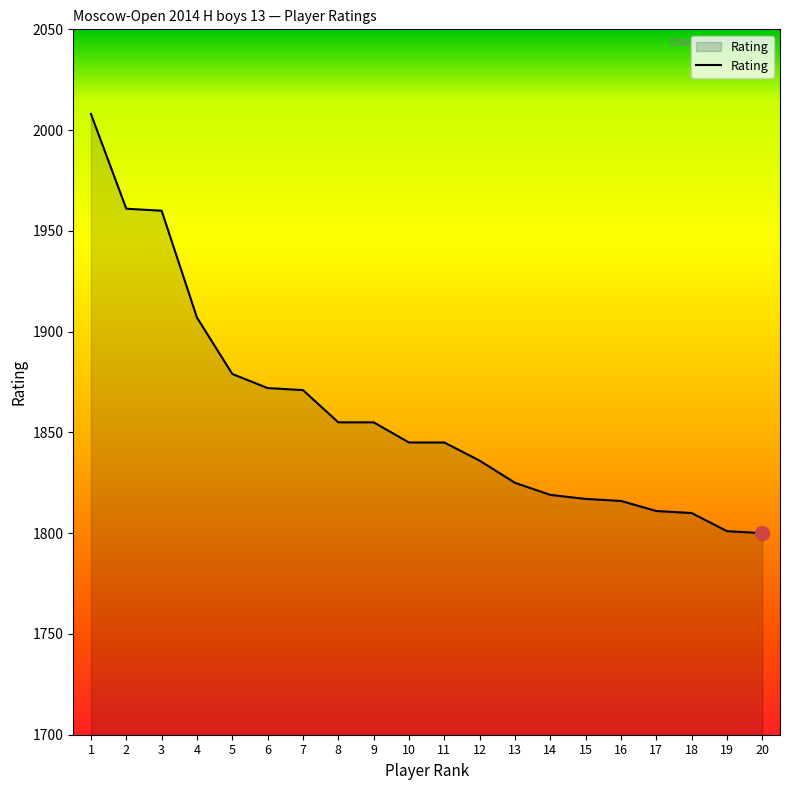

What is the difference between the values at 3 and 7?

89